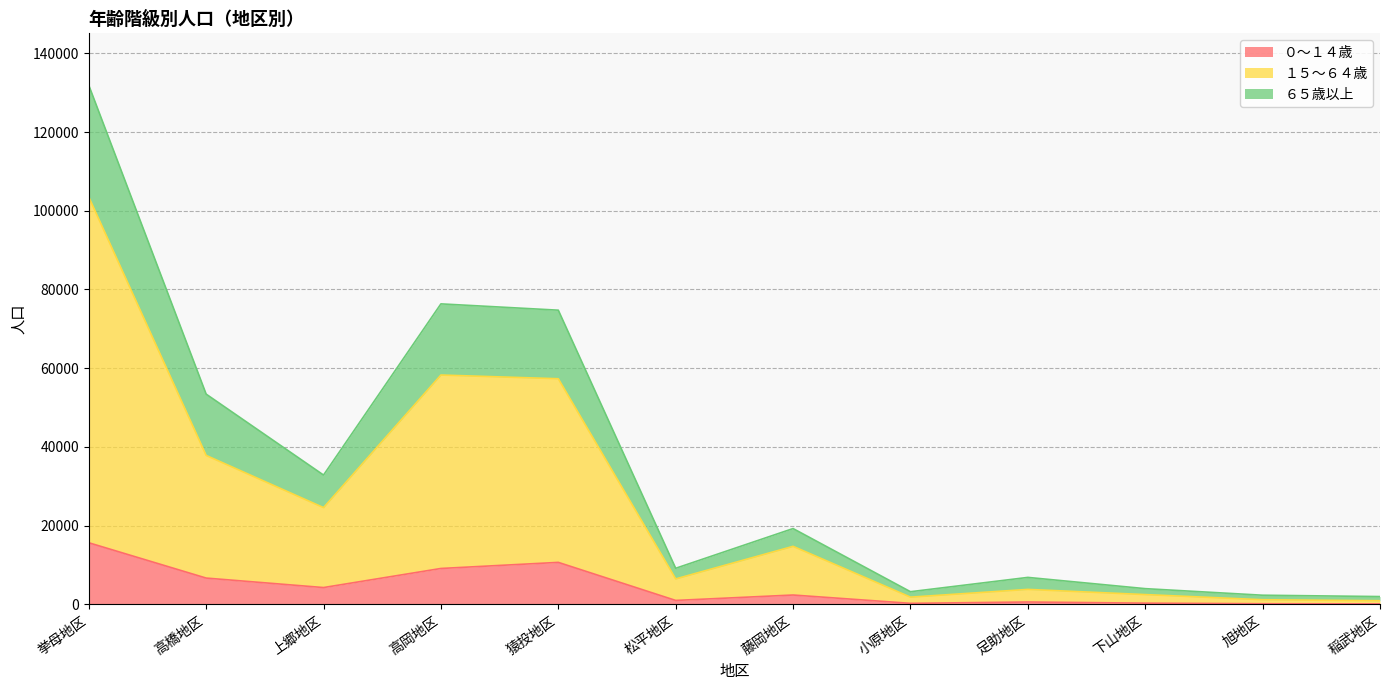

Read the １５～６４歳 value at 松平地区, to the nearest 10.

6480